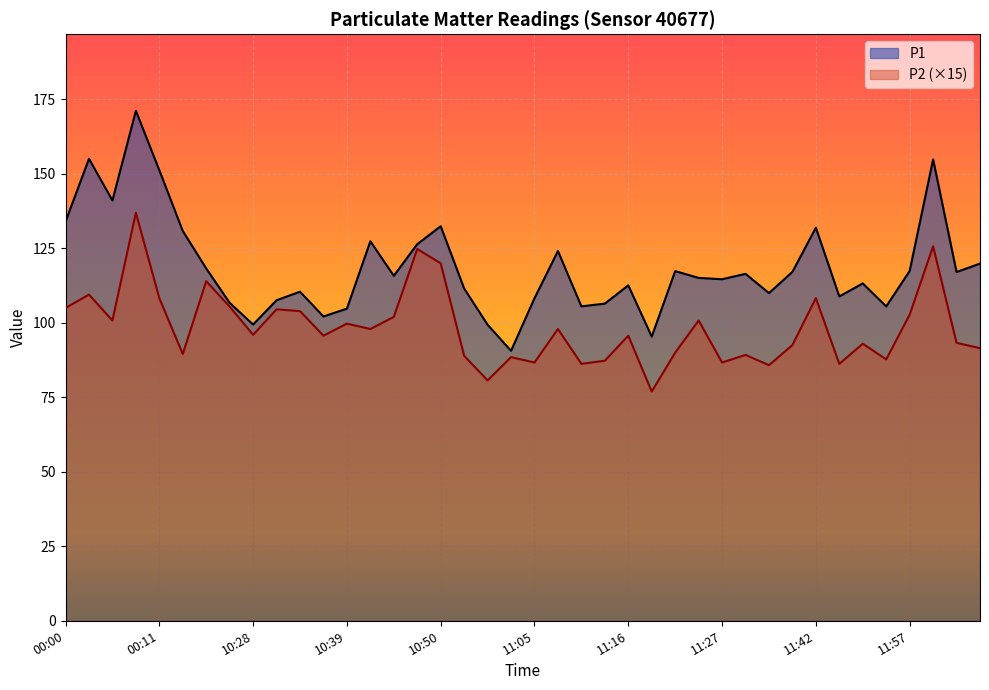

Reading right to left, what are all the values shown in this chart?

P1: 119.9	117.1	154.9	117.4	105.5	113.2	108.9	131.9	117.1	110.0	116.5	114.7	115.1	117.4	95.4	112.6	106.5	105.5	124.1	108.3	90.6	99.4	111.5	132.4	126.4	115.8	127.4	104.8	102.2	110.5	107.6	99.5	106.7	118.3	130.8	151.2	171.2	141.1	155.1	134.0
P2: 91.5	93.3	125.7	102.8	87.8	93.0	86.2	108.3	92.5	85.8	89.2	86.7	100.8	90.0	77.0	95.7	87.3	86.2	98.0	86.7	88.5	80.7	88.9	120.0	124.8	102.0	98.0	99.8	95.7	103.9	104.5	96.0	105.5	114.0	89.5	108.3	137.0	100.8	109.5	105.0